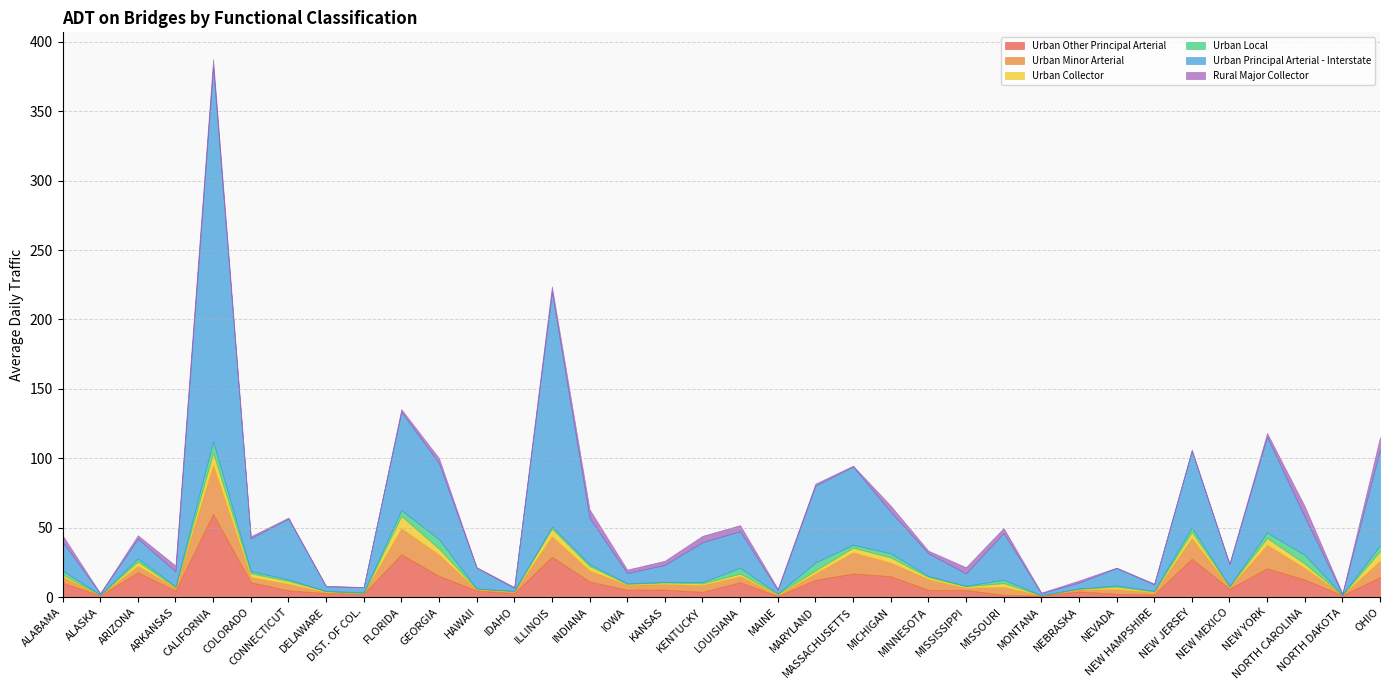

What are all the series names shown in the legend?

Urban Other Principal Arterial, Urban Minor Arterial, Urban Collector, Urban Local, Urban Principal Arterial - Interstate, Rural Major Collector